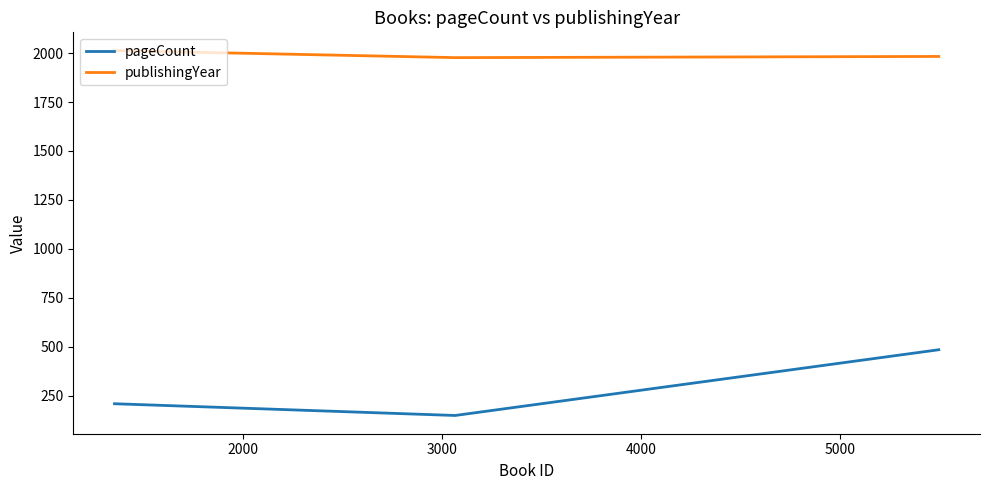

Rank the series by their maximum value, from highest to lowest.

publishingYear, pageCount